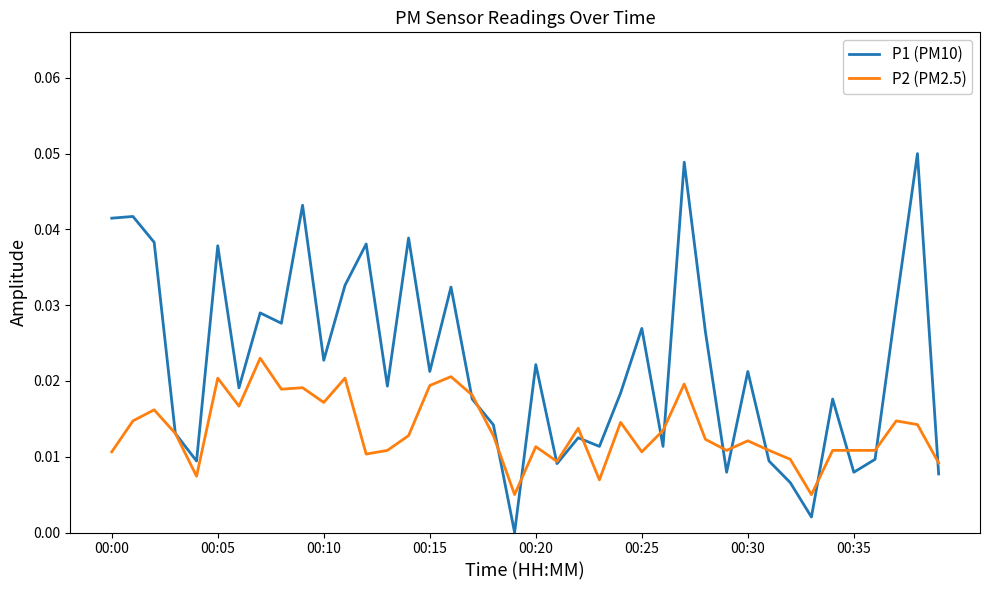

Which series has the largest range (max minus min)?

P1 (PM10)